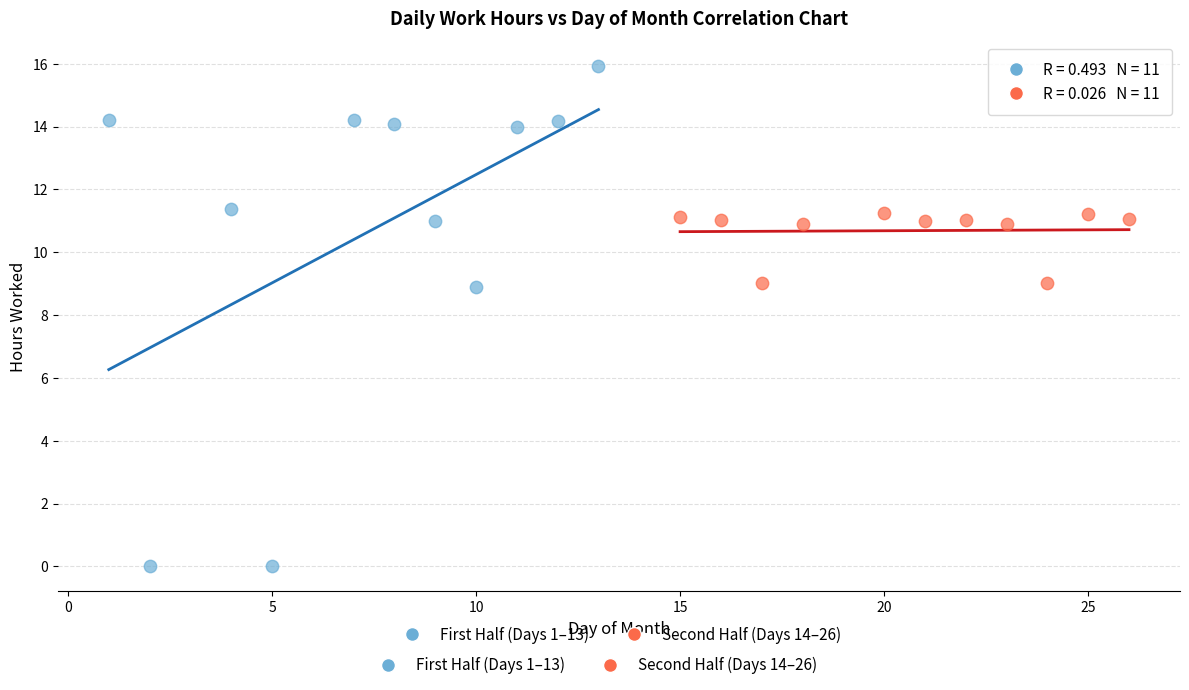

Which series has the largest Y range (max minus min)?

First Half (Days 1–13)